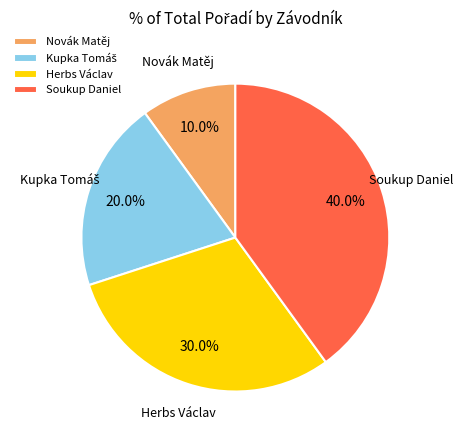

Between Soukup Daniel and Herbs Václav, which is larger?

Soukup Daniel